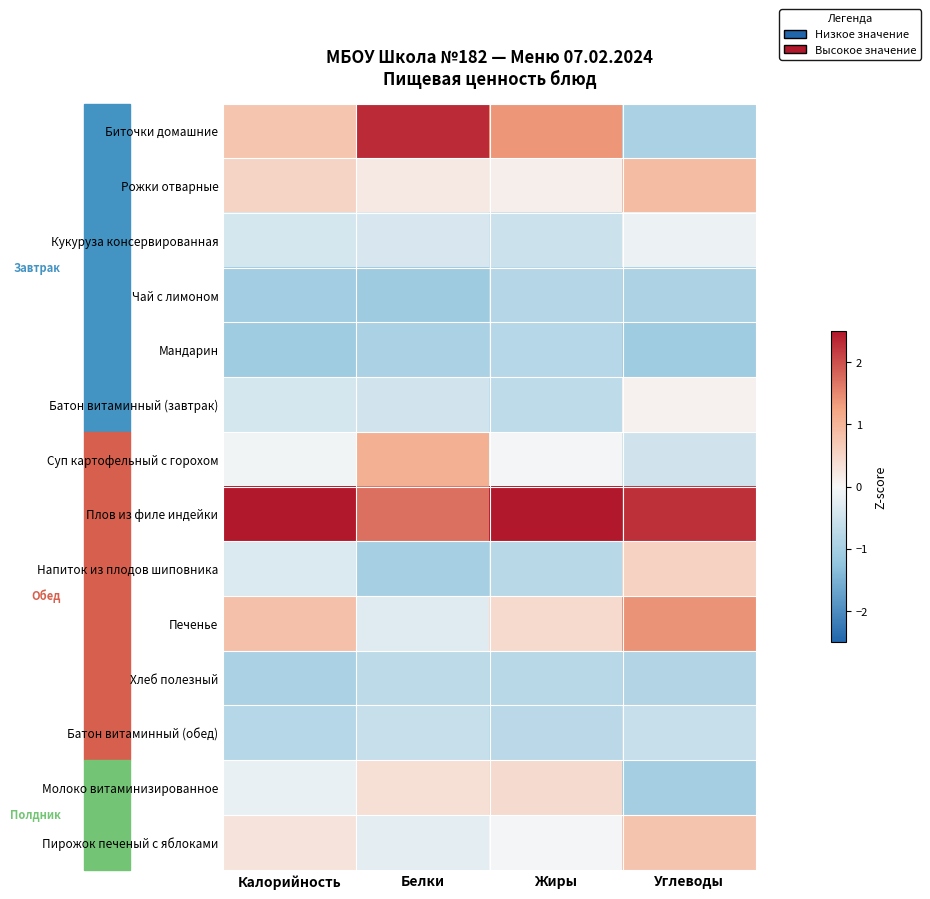

Which series changed the most between Белки and Жиры?

Плов из филе индейки